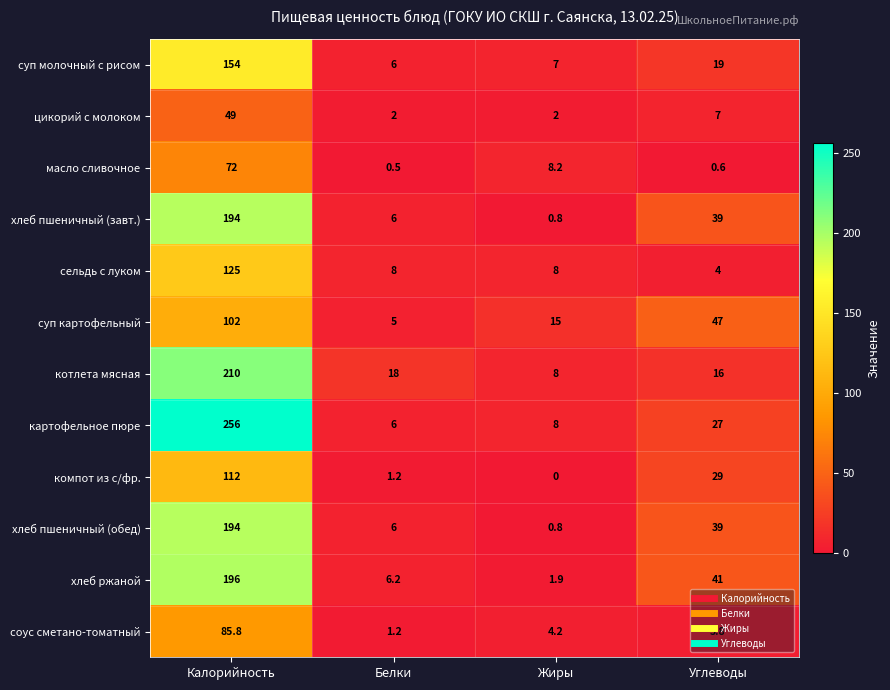

Which category has the lowest value in the картофельное пюре series?

Белки